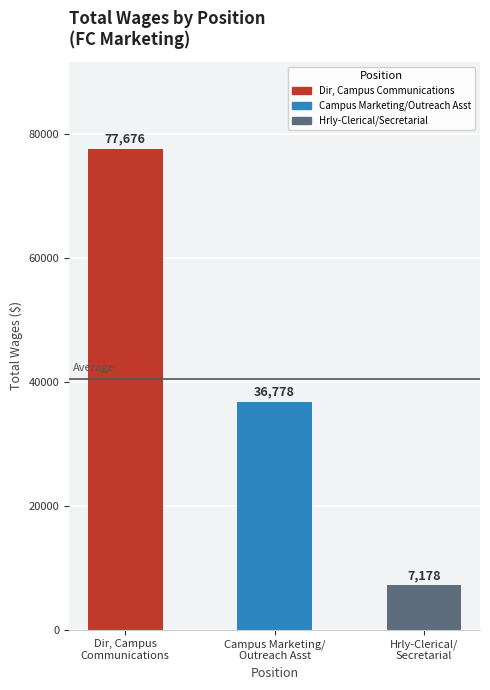

Read the value at Dir, Campus
Communications.

77676